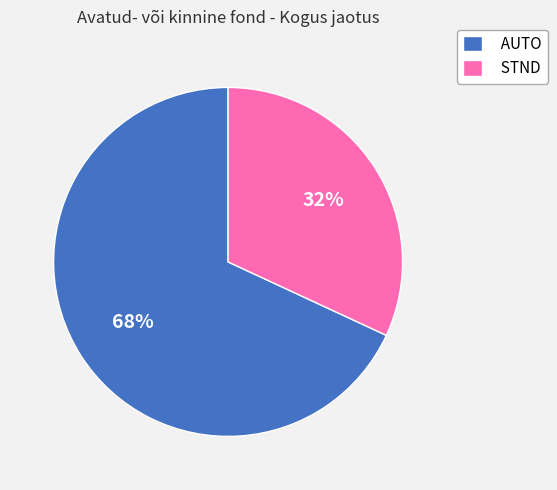

How many slices are in this pie chart?

2